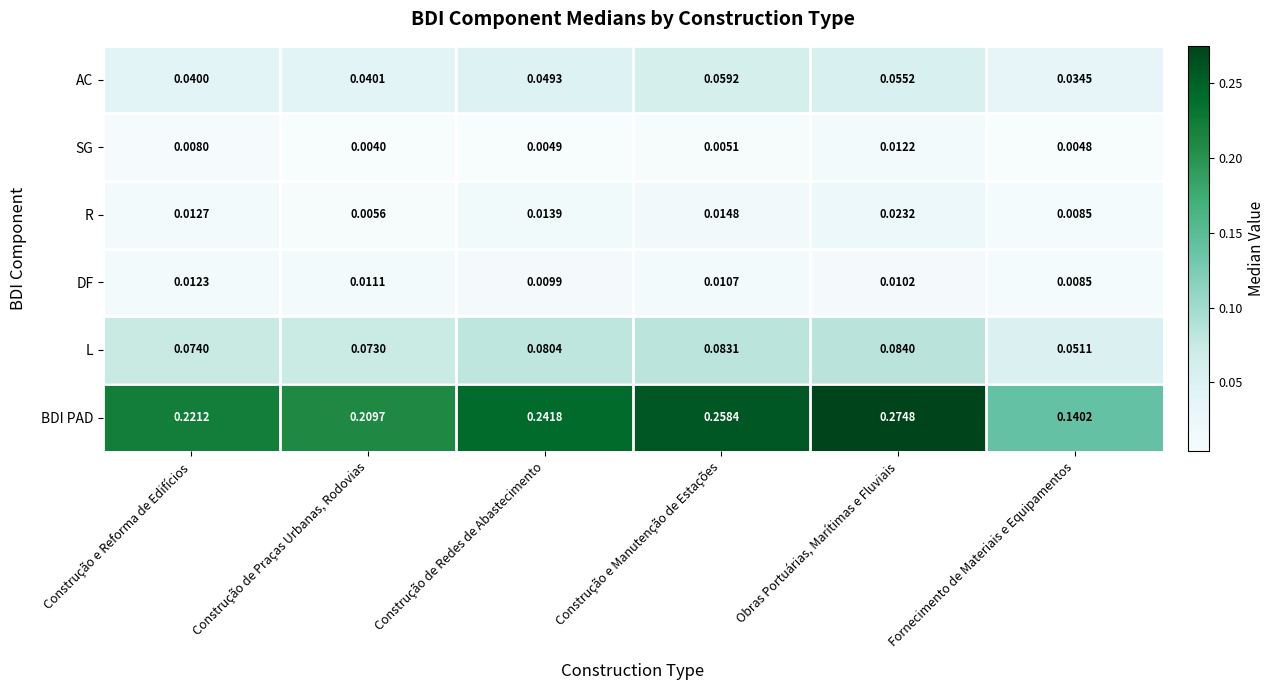

Which category has the highest value in the L series?

Obras Portuárias, Marítimas e Fluviais